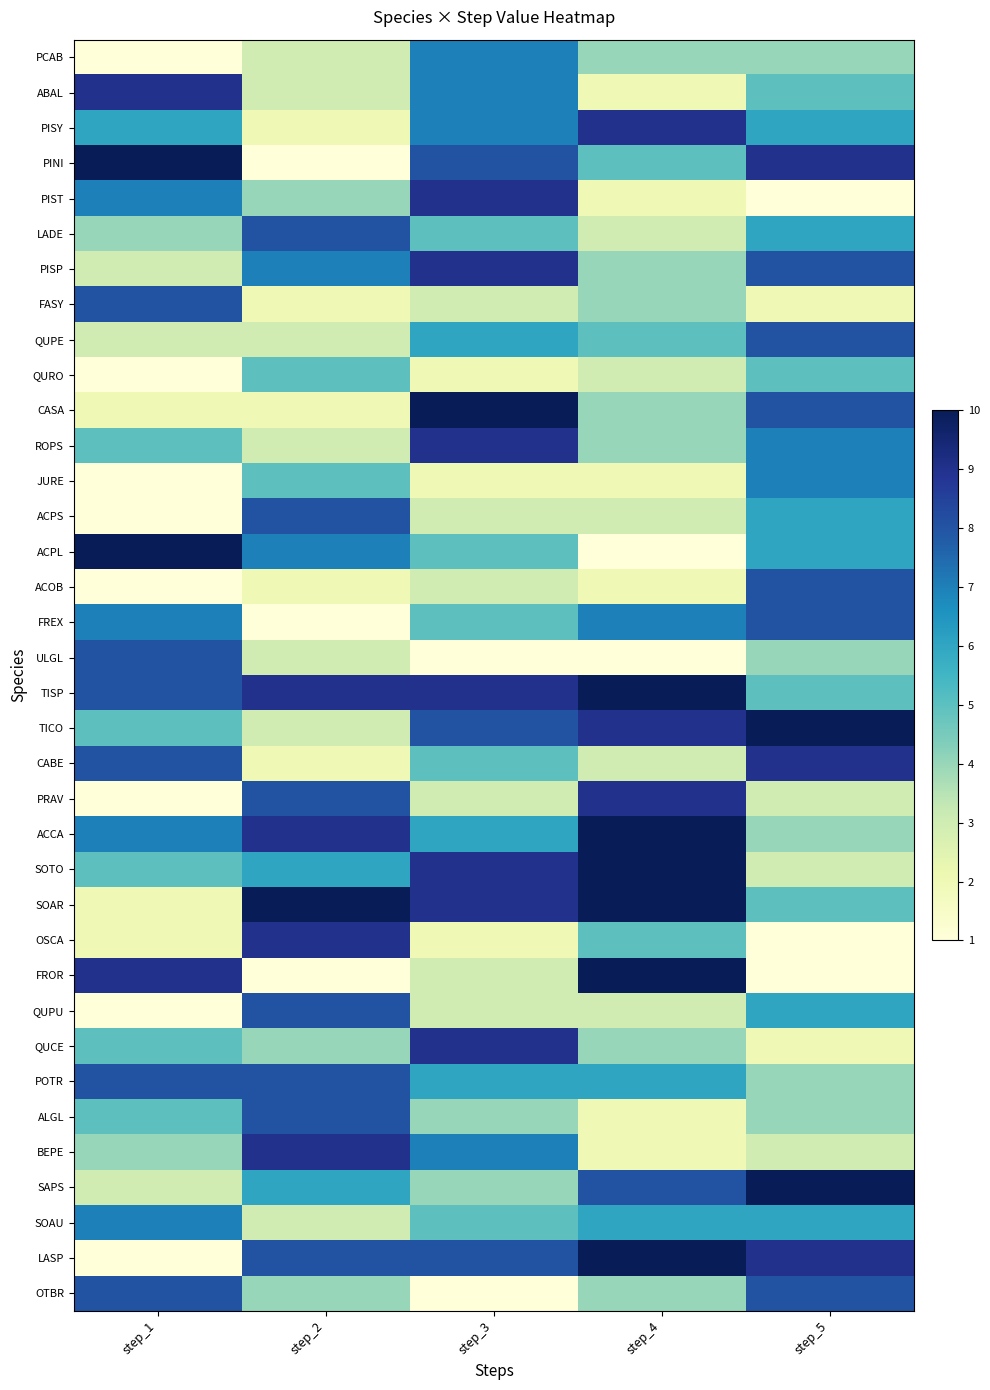

What is the maximum value shown in the chart?

10